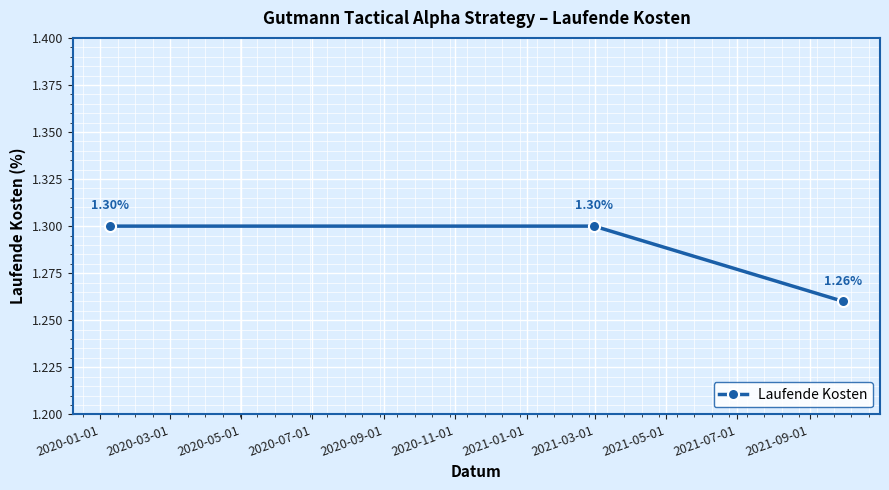

What is the sum of all values?

3.9